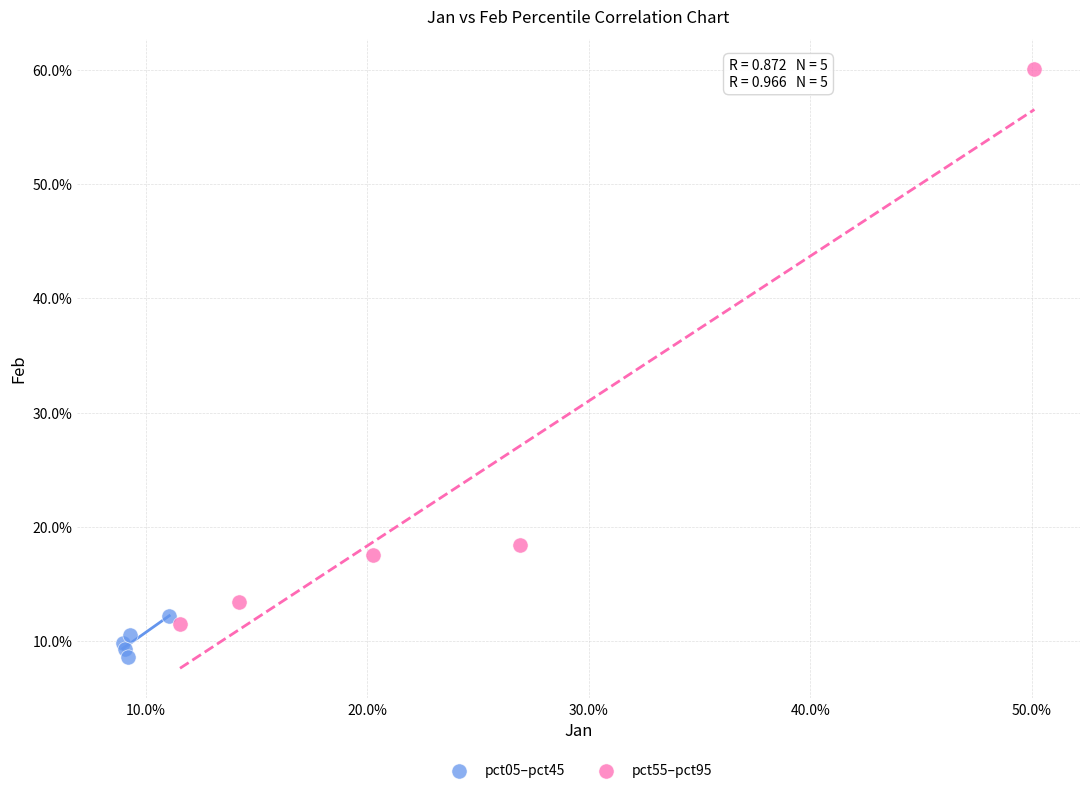

Which series has the largest Y range (max minus min)?

pct55–pct95